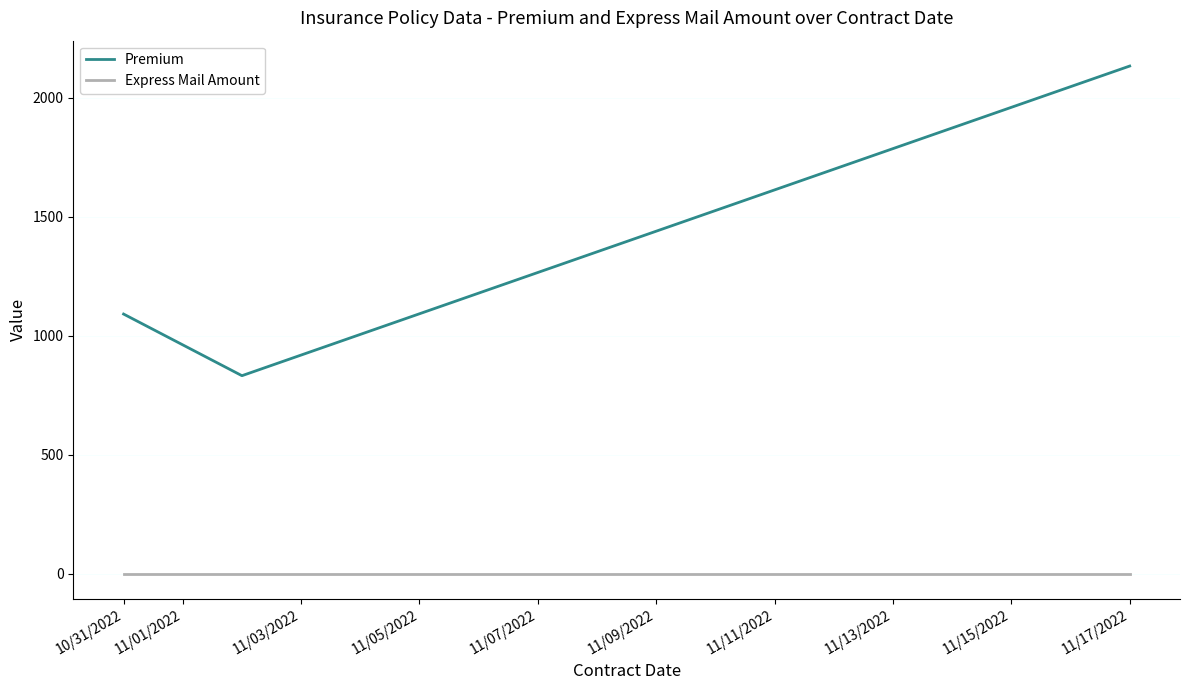

Rank the series by their maximum value, from highest to lowest.

Premium, Express Mail Amount